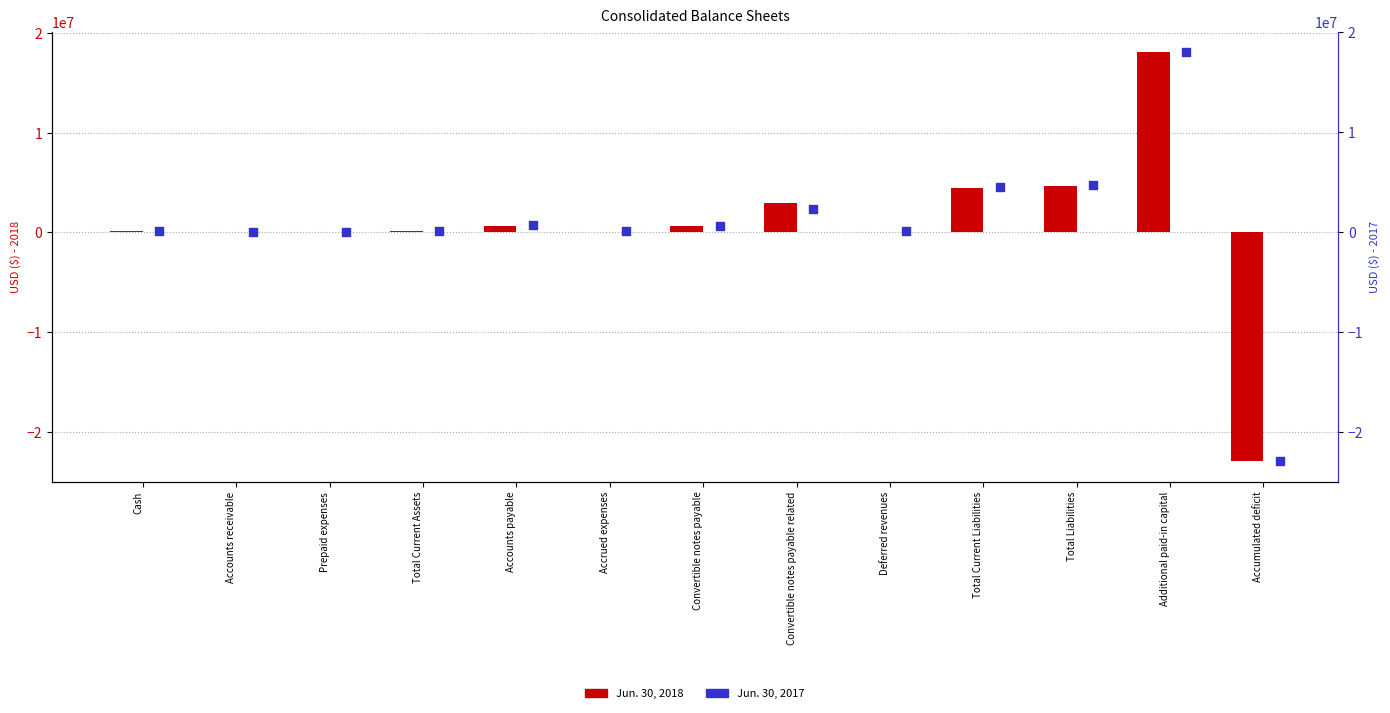

Which series has the widest spread of Y values?

Jun. 30, 2018